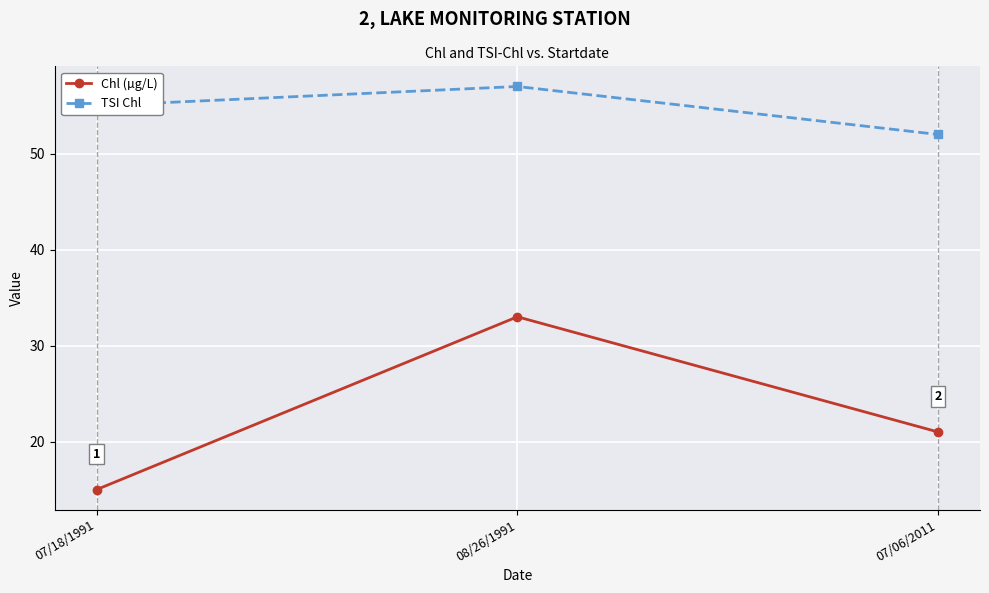

The TSI Chl series shows 57 at 08/26/1991. True or false?

True